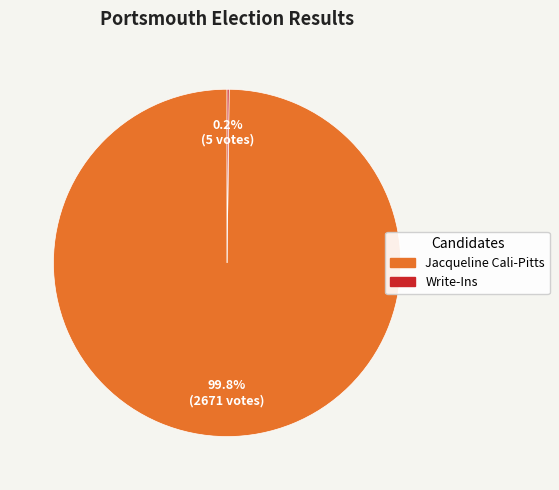

Which slice is the largest?

Jacqueline Cali-Pitts